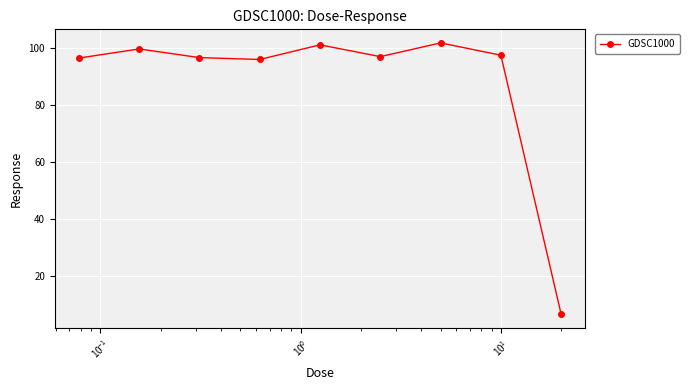

What is the greatest value displayed?

101.6